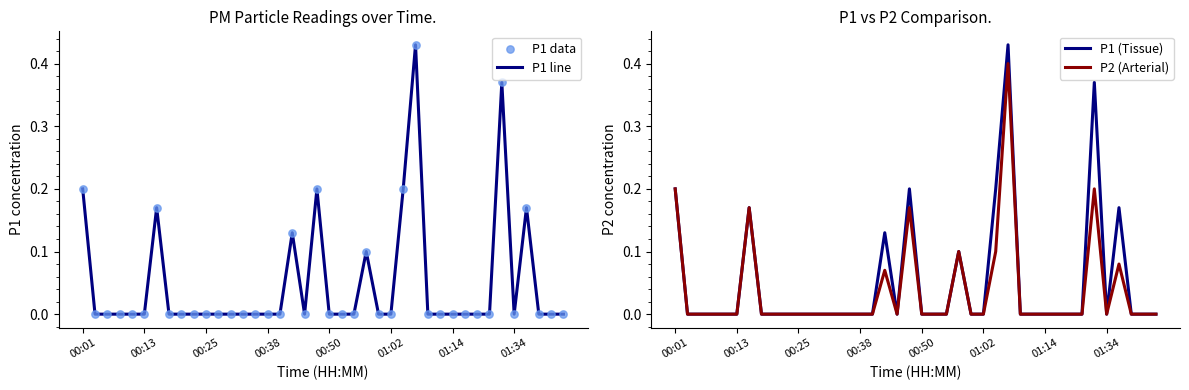

Which series has the widest spread of Y values?

P1 line